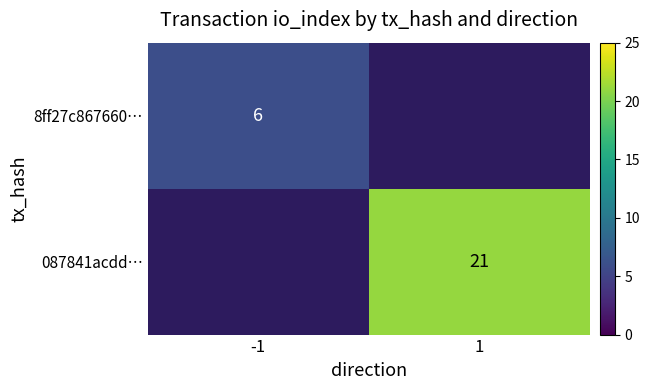

Is it true that 8ff27c867660… equals 8 at -1?

False